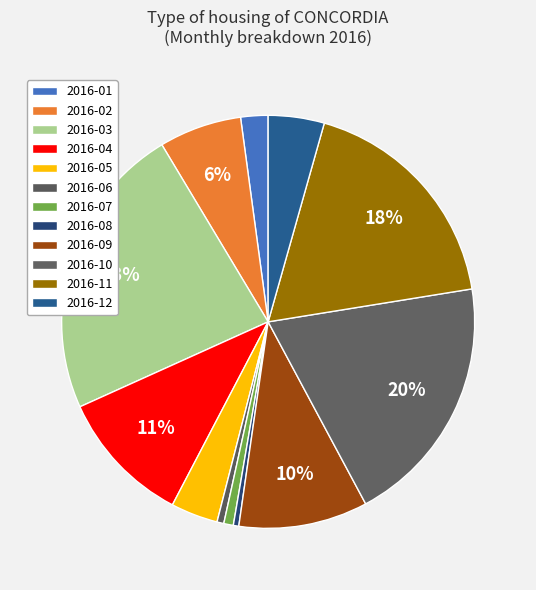

To the nearest percent, what percentage of the pie is 2016-01?

2%